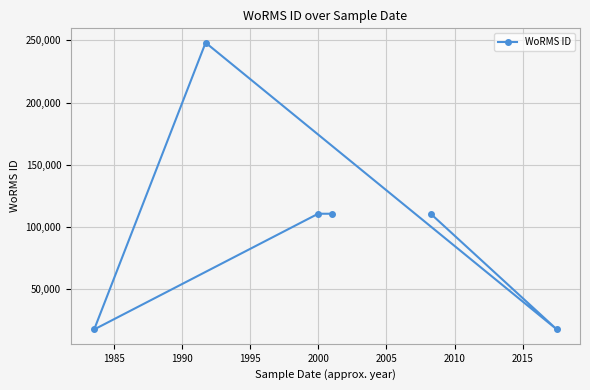

What is the greatest value displayed?

248121